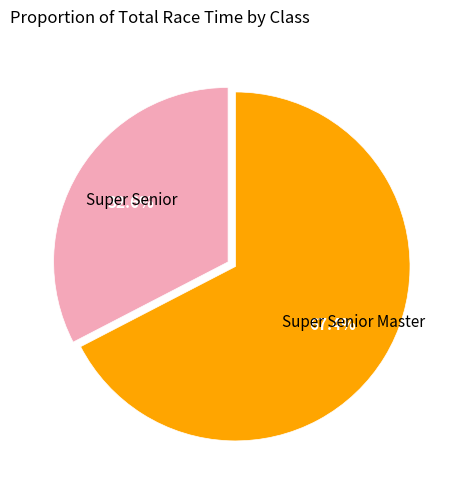

Does any single category account for the majority?

Yes